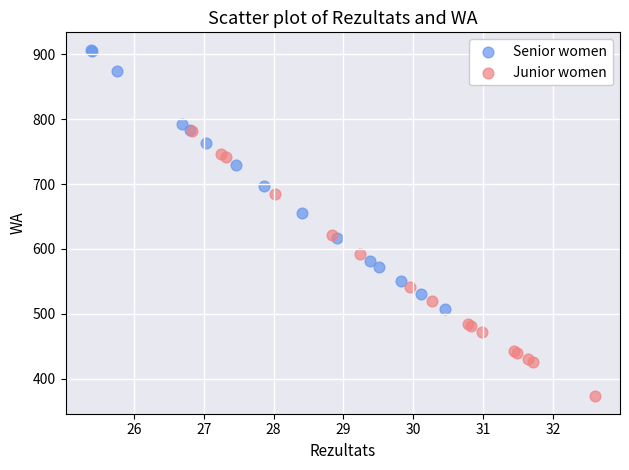

Which series contains the lowest Y value?

Junior women